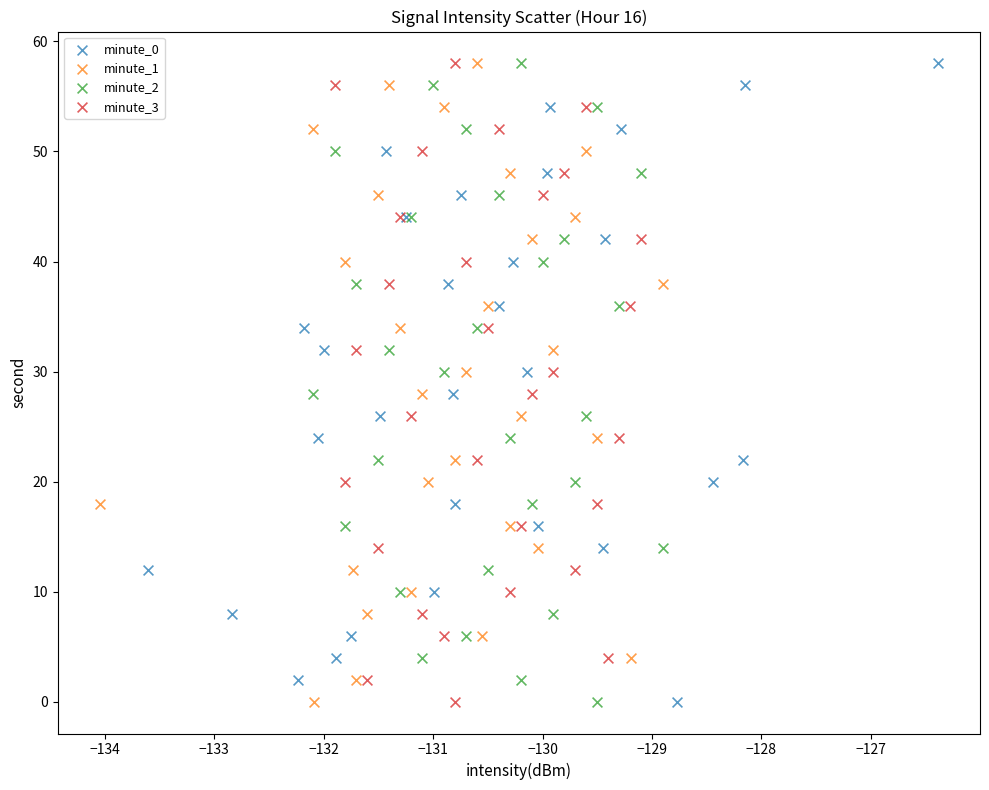

What are all the series names shown in the legend?

minute_0, minute_1, minute_2, minute_3